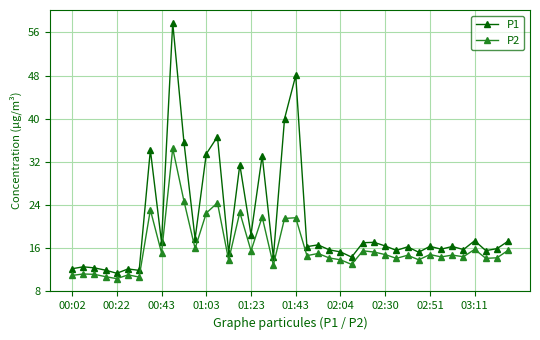

Is this an area chart (filled region under the line)?

No